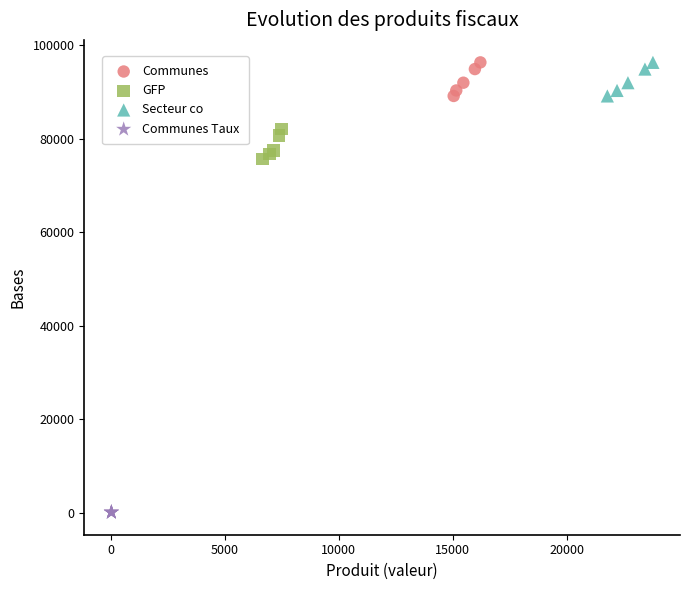

Which series contains the lowest Y value?

Communes Taux